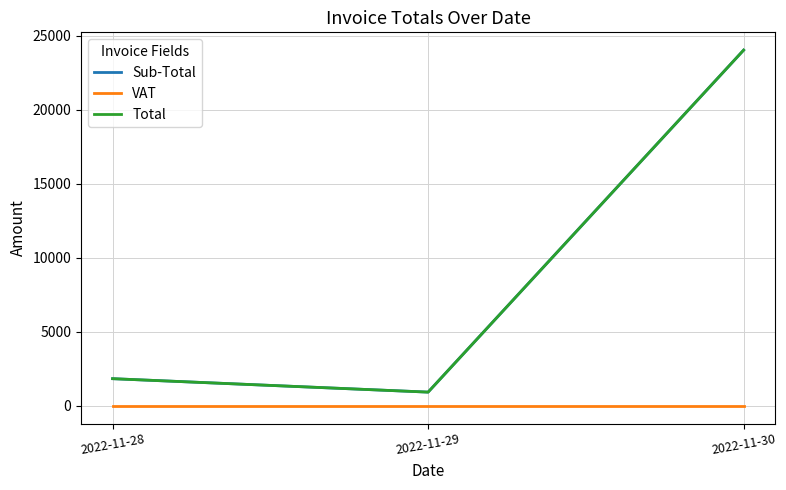

Is this an area chart (filled region under the line)?

No